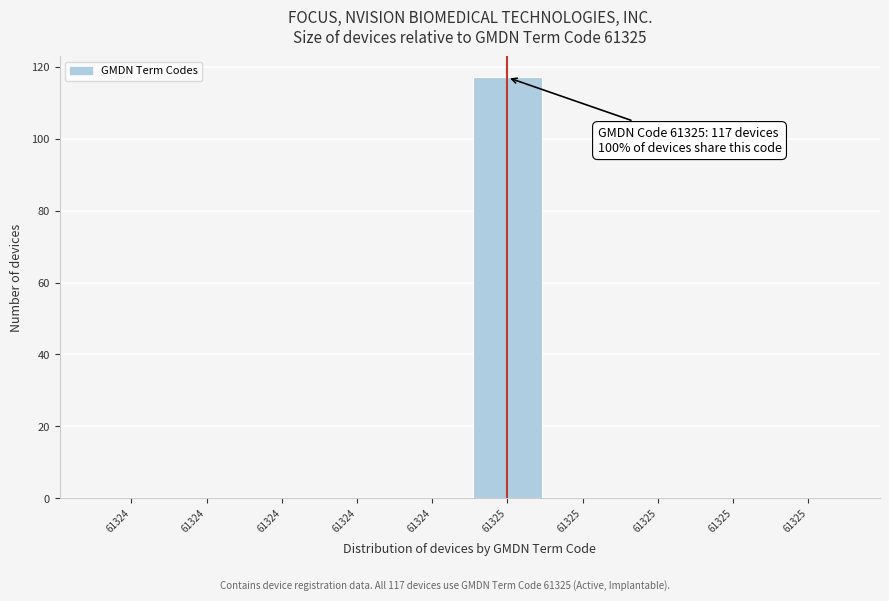

Count the number of categories in the chart.

10